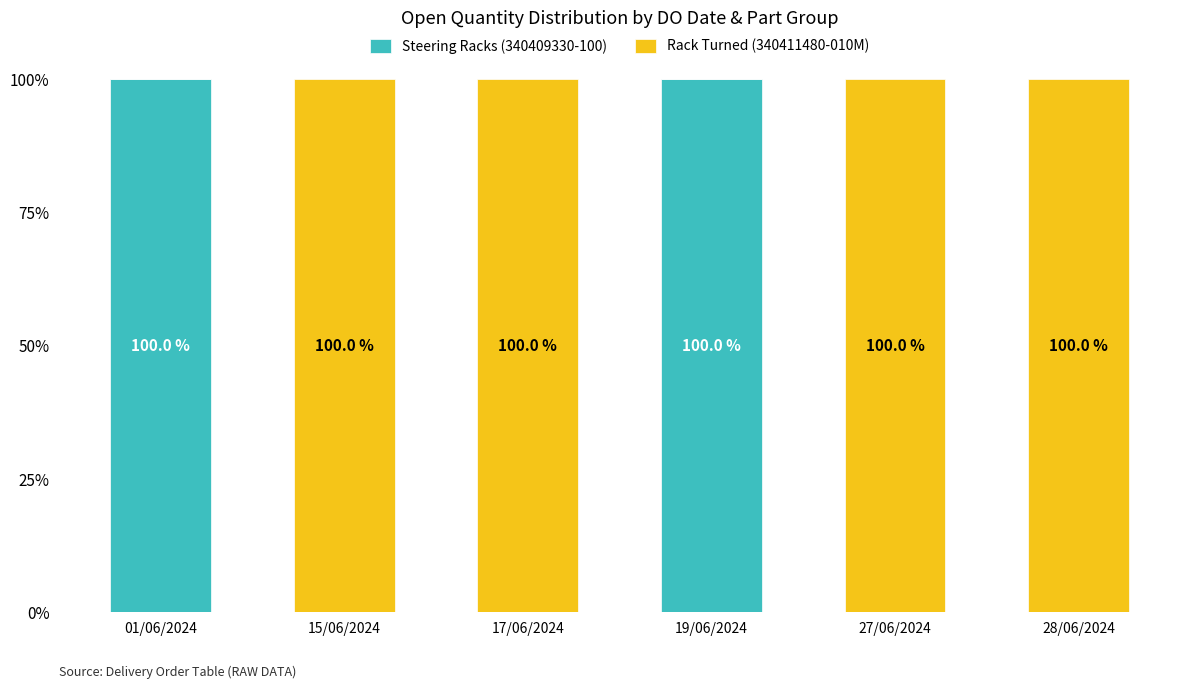

What is the total value across all series at 15/06/2024?

100